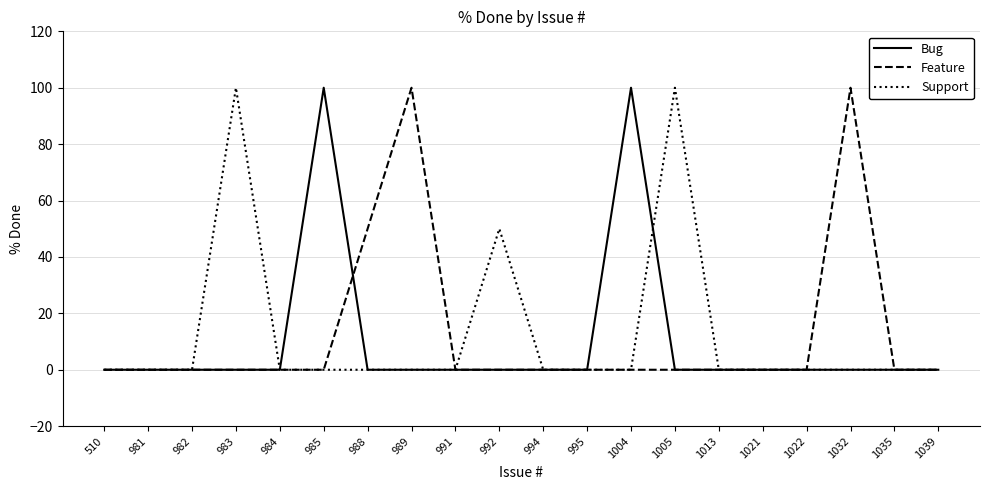

Which series changed the most between 995 and 1005?

Support